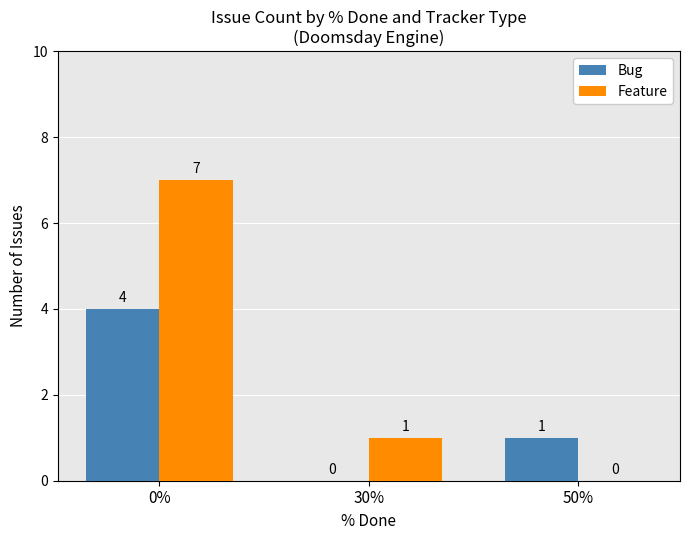

What is the approximate value of Feature at 0%?

7